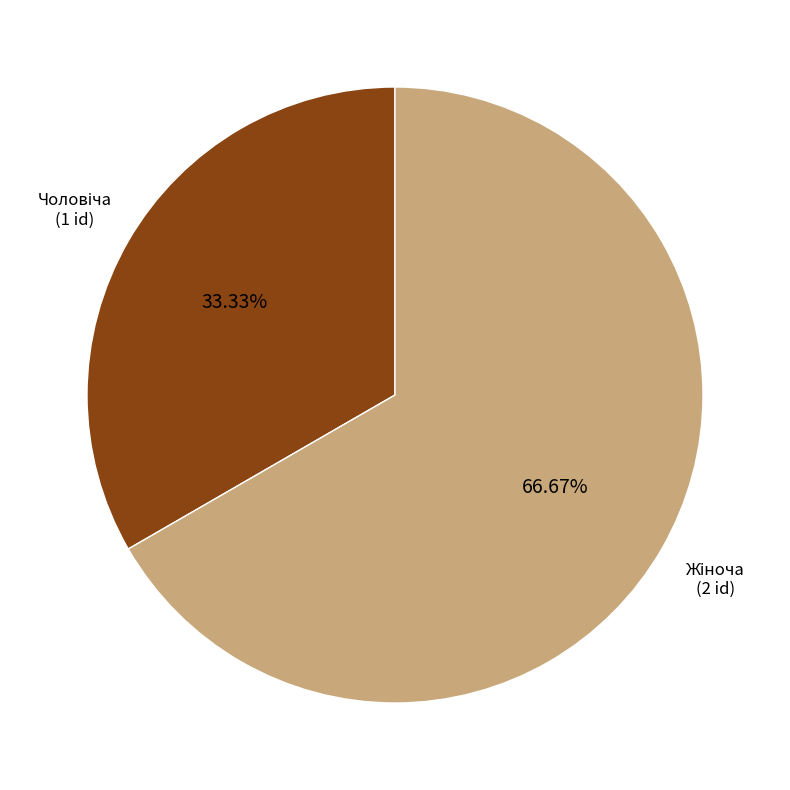

How many slices are in this pie chart?

2